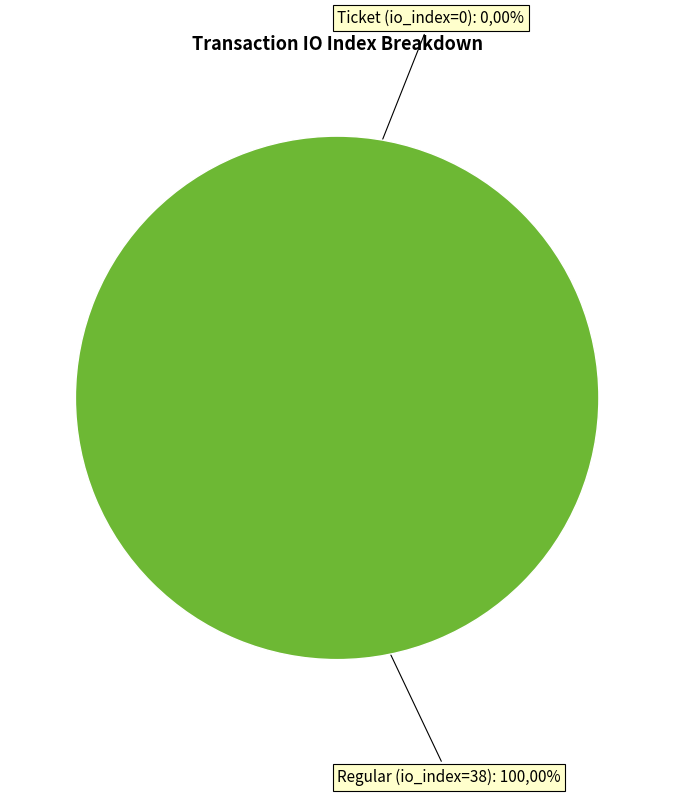

Which category accounts for the majority?

Regular (io_index=38)